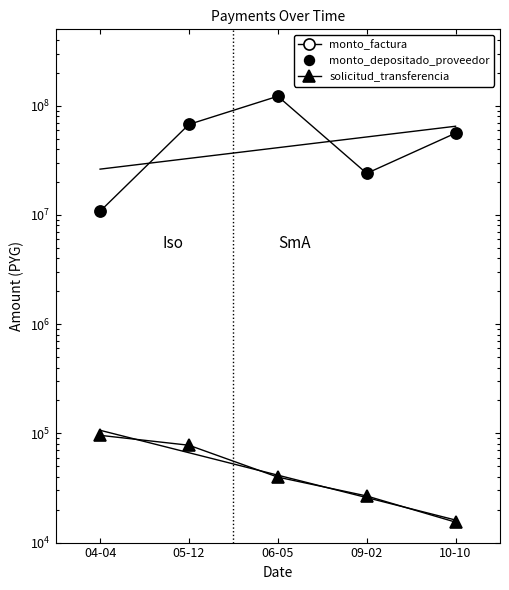

Is it true that monto_factura equals 180059480 at 06-05?

False